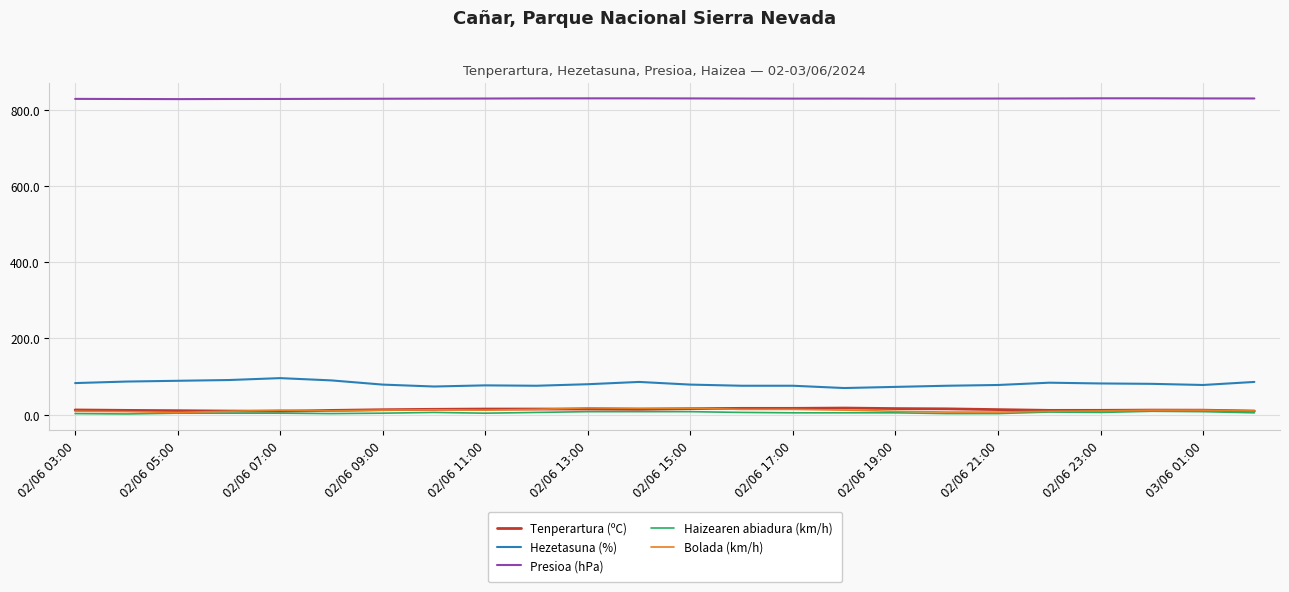

Which series has the largest total across all categories?

Presioa (hPa)